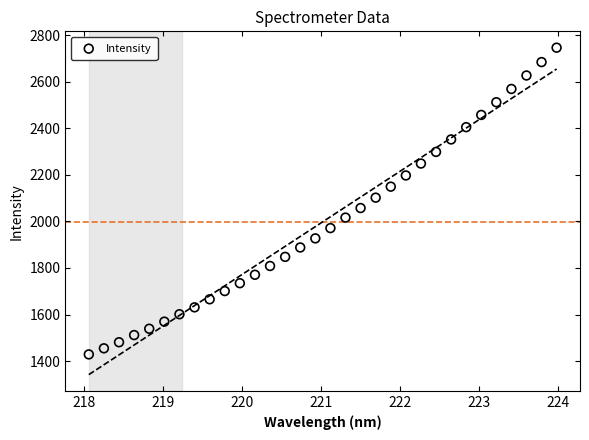

What is the range of X values (max minus min)?

5.9